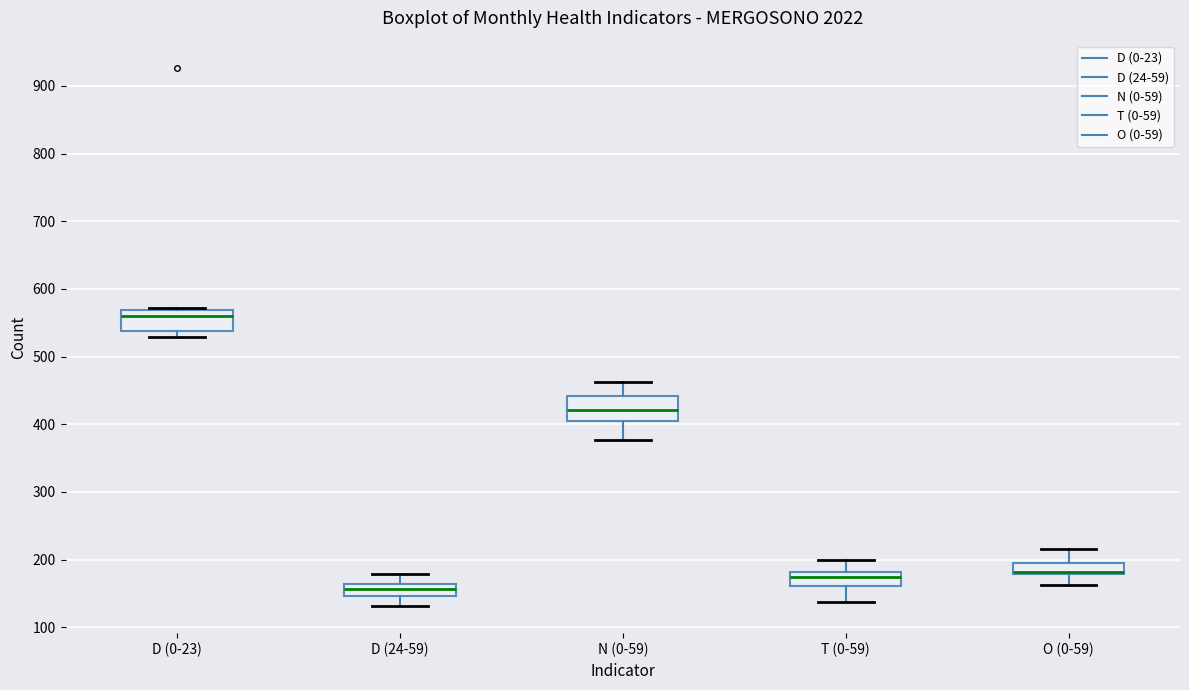

Reading left to right, read every box against the y-axis: the position of its median line, the range the box covers, and the ends of its whiskers. The values are not printed on the chart, so give them approximately, as read against the axis.

D (0-23): median 560, box 540 to 570, whiskers 530 to 570
D (24-59): median 160 (inside the box), box 150 to 160, whiskers 130 to 180
N (0-59): median 420, box 400 to 440, whiskers 380 to 460
T (0-59): median 170, box 160 to 180, whiskers 140 to 200
O (0-59): median 180 (drawn on the box's lower edge), box 180 to 190, whiskers 160 to 220